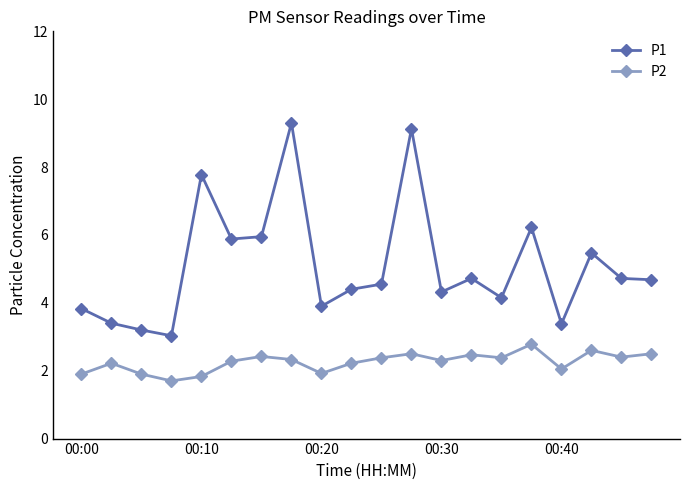

Which series has the largest total across all categories?

P1